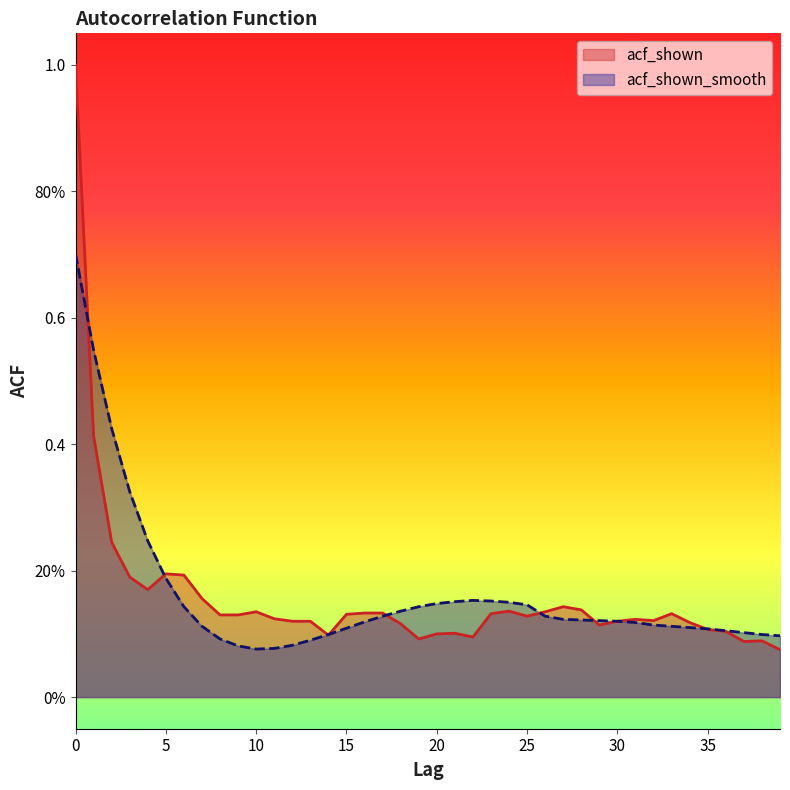

True or false: acf_shown_smooth and acf_shown intersect in this chart.

True